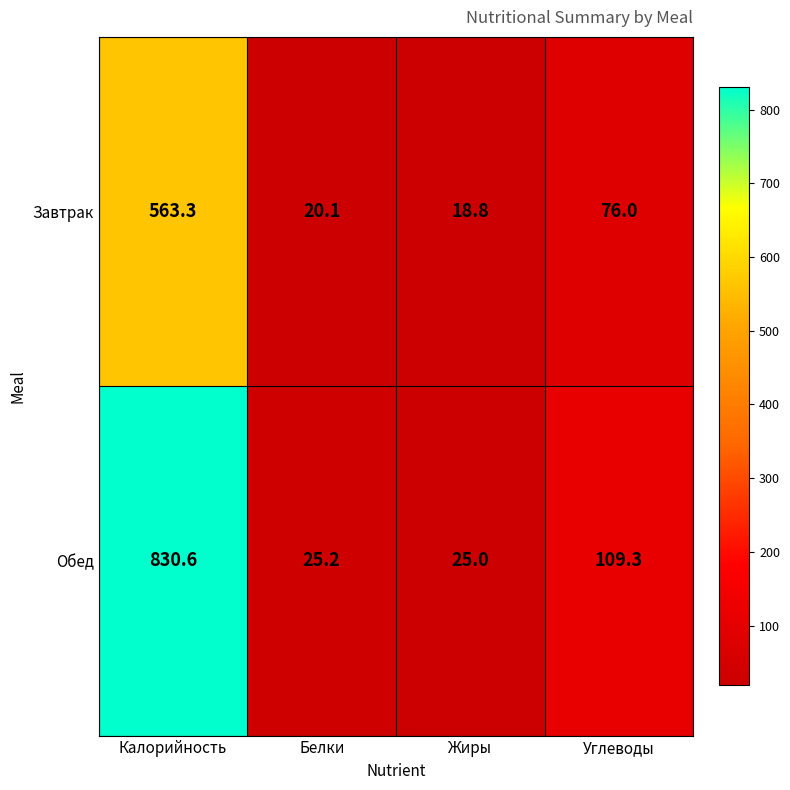

Where does the Завтрак series first go above 76?

Калорийность